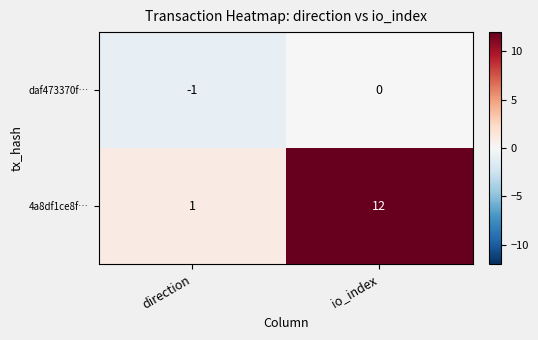

At which label is 4a8df1ce8f… closest to 6?

direction